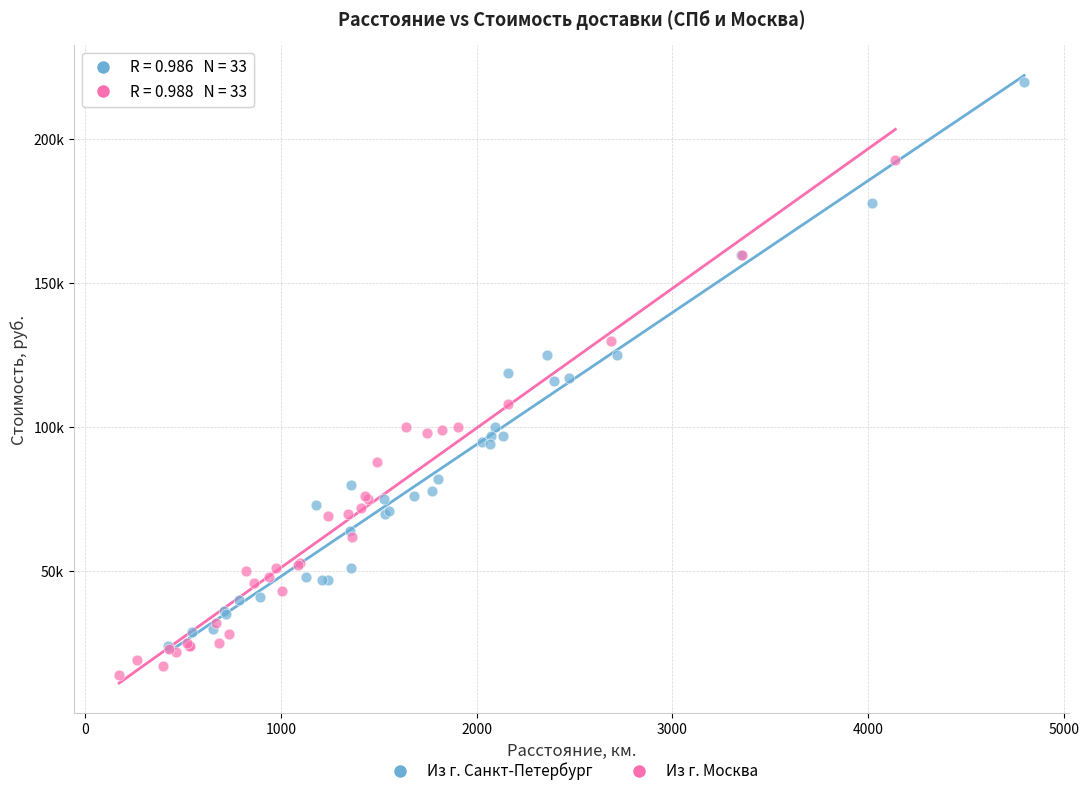

What are all the series names shown in the legend?

Из г. Санкт-Петербург, Из г. Москва